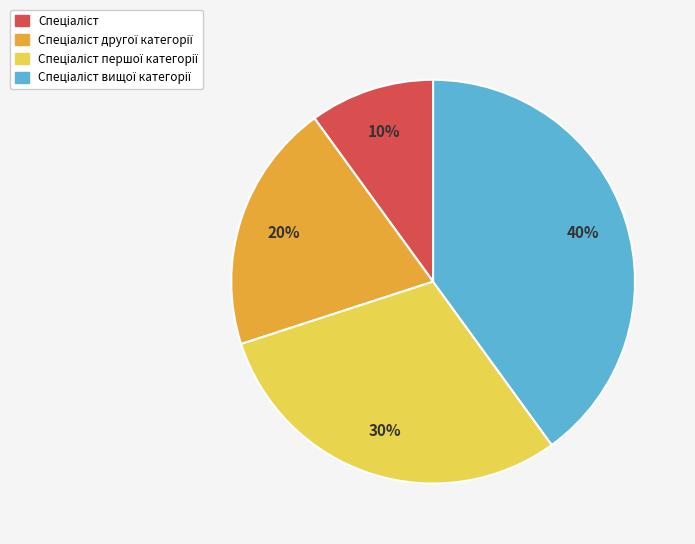

To the nearest percent, what is the average slice percentage?

25%